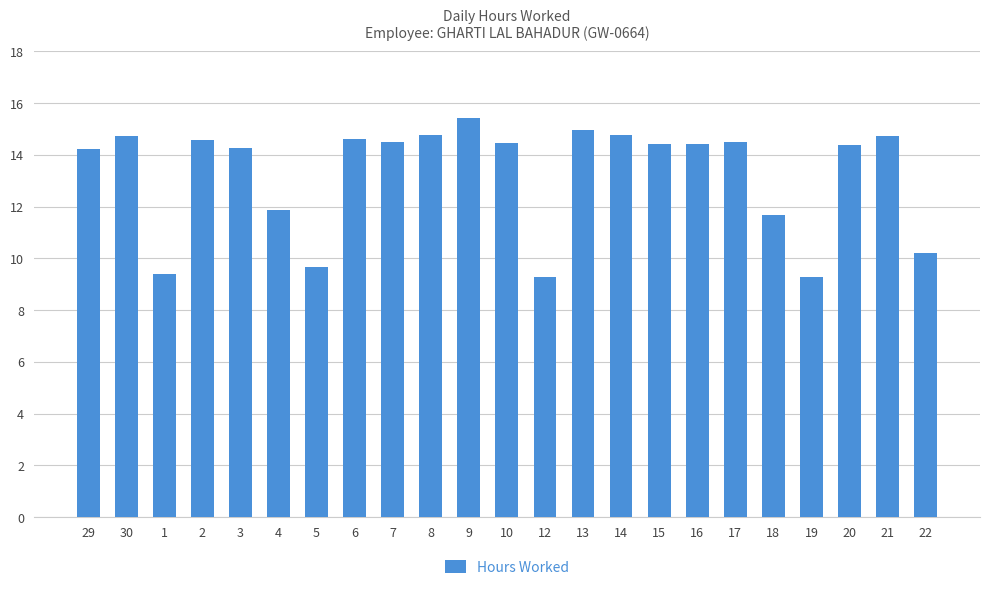

Is it true that the value at 6 is 14.6?

True